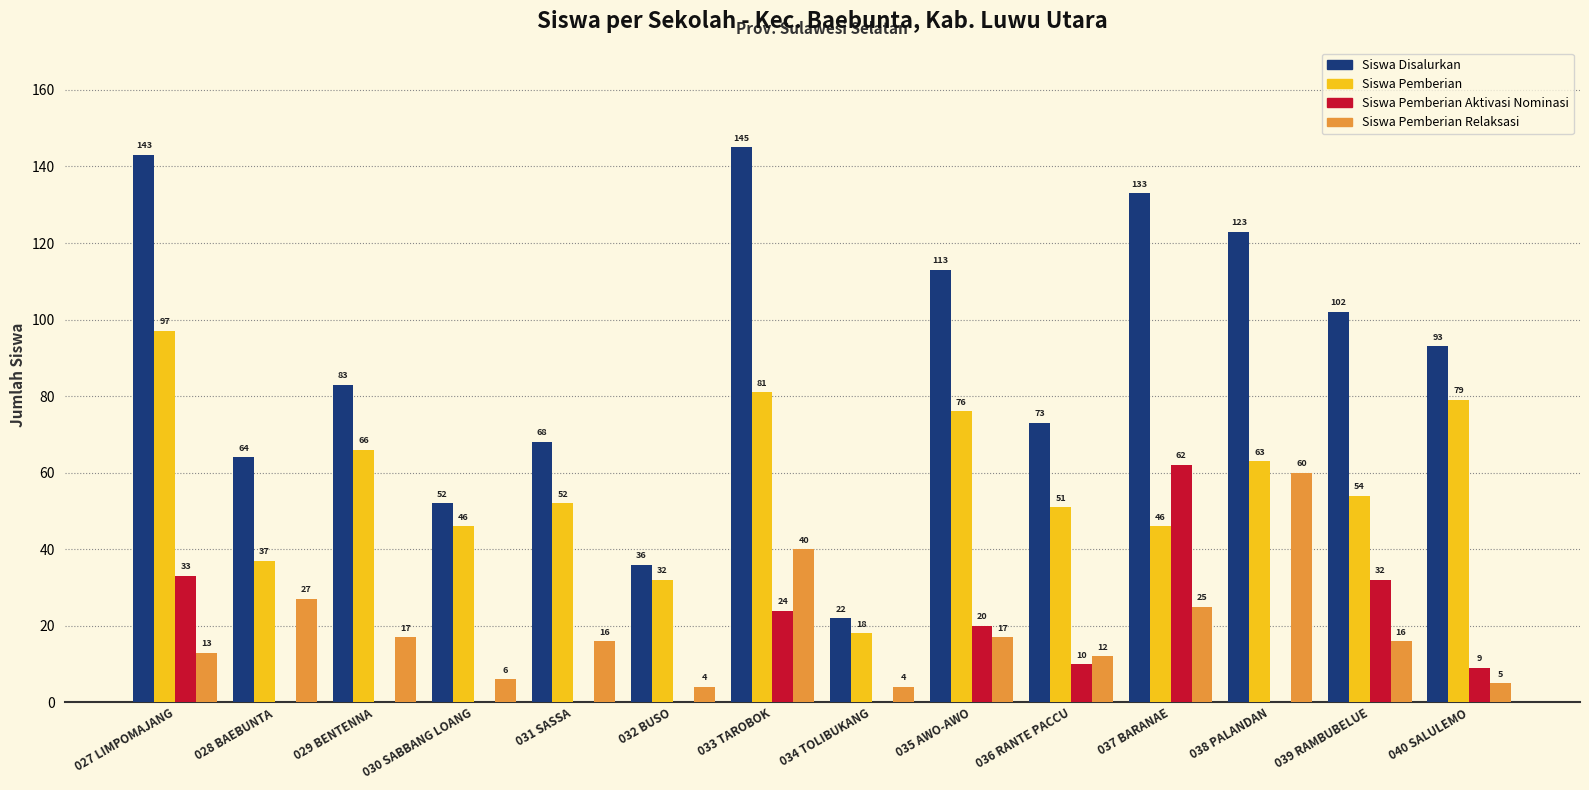

At which label does Siswa Pemberian Aktivasi Nominasi first exceed 9?

027 LIMPOMAJANG